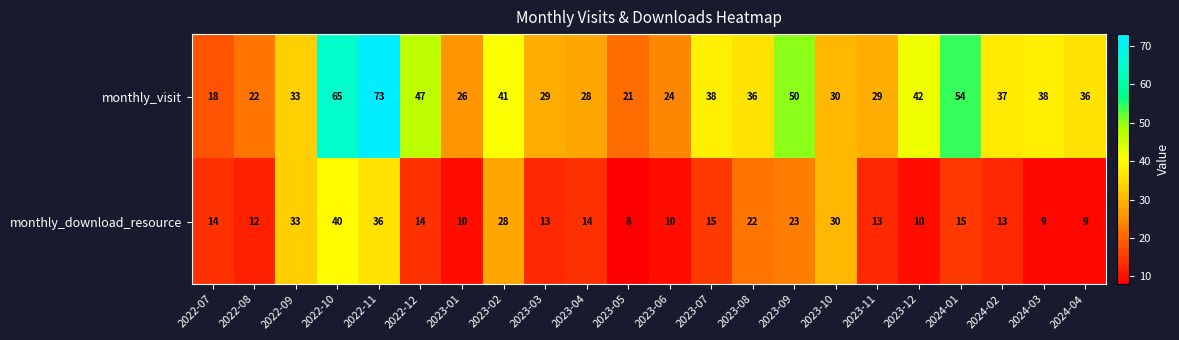

How many categories are shown in the chart?

22